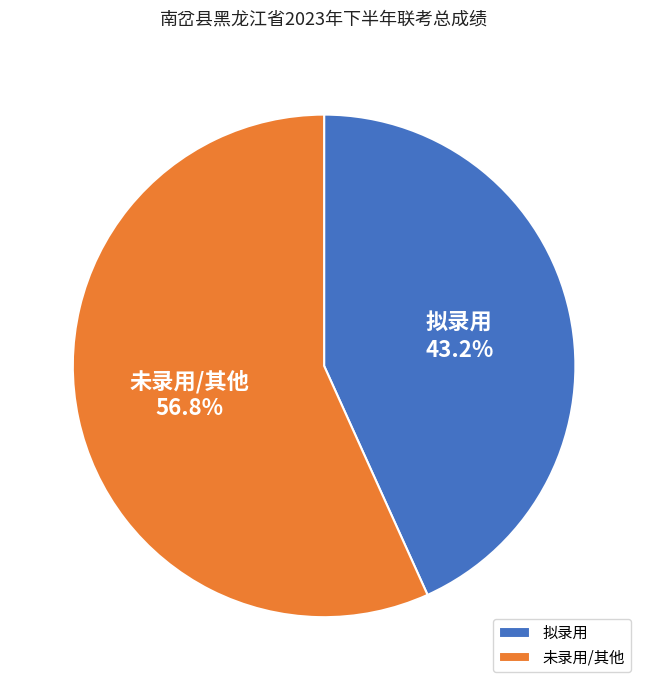

What portion of the pie excludes 未录用/其他?

43.2%